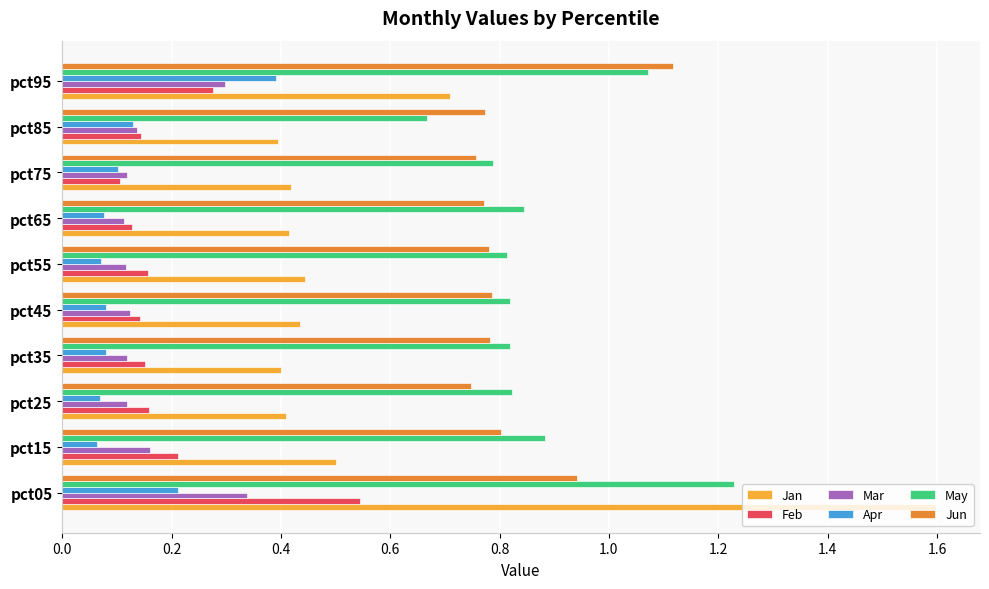

Which series has the largest range (max minus min)?

Jan